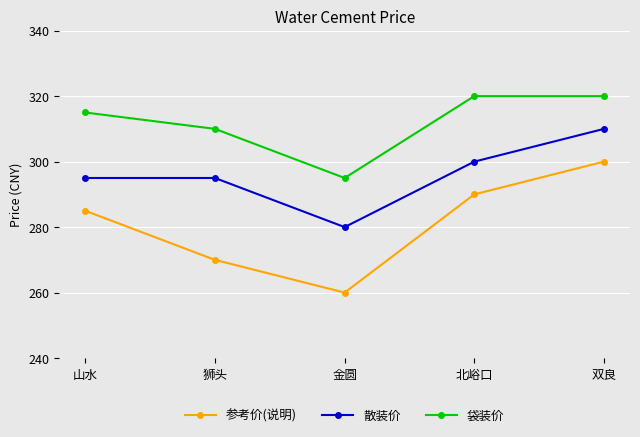

Is the value of 参考价(说明) at 金圆 greater than the value of 袋装价 at 金圆?

No